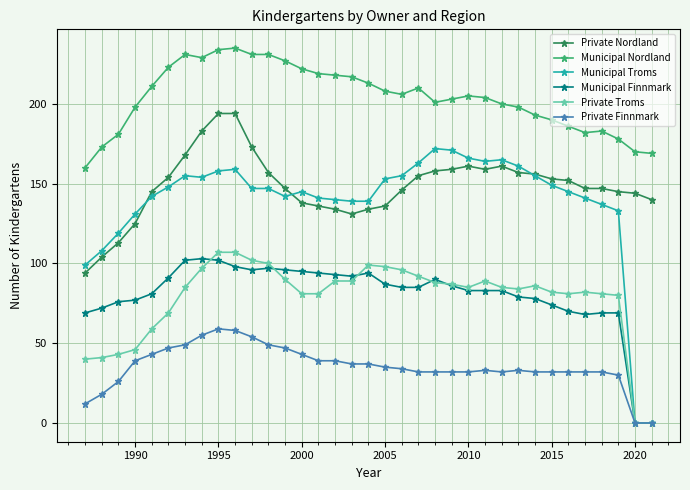

Which series has the largest range (max minus min)?

Municipal Troms